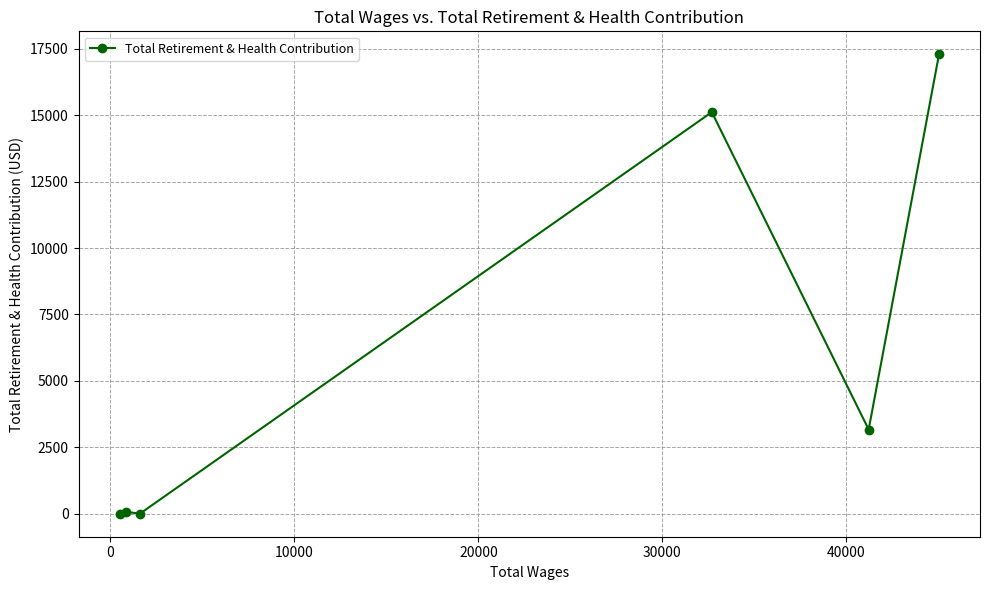

What is the average value?

5943